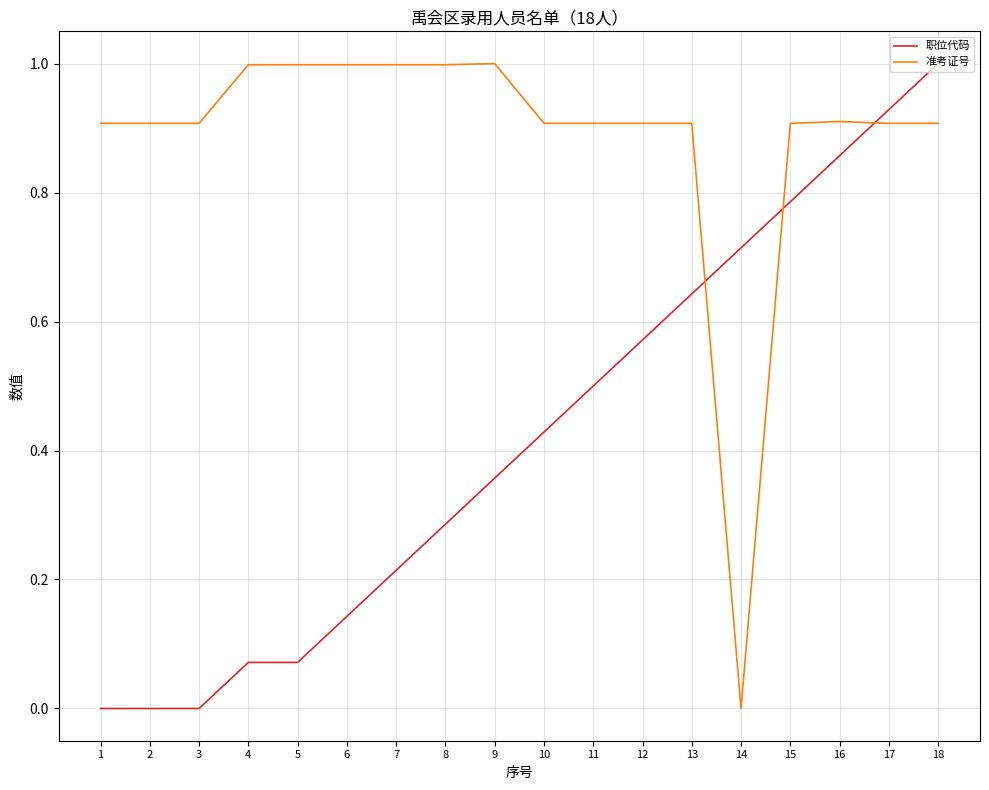

At which label does 准考证号 reach its minimum?

14